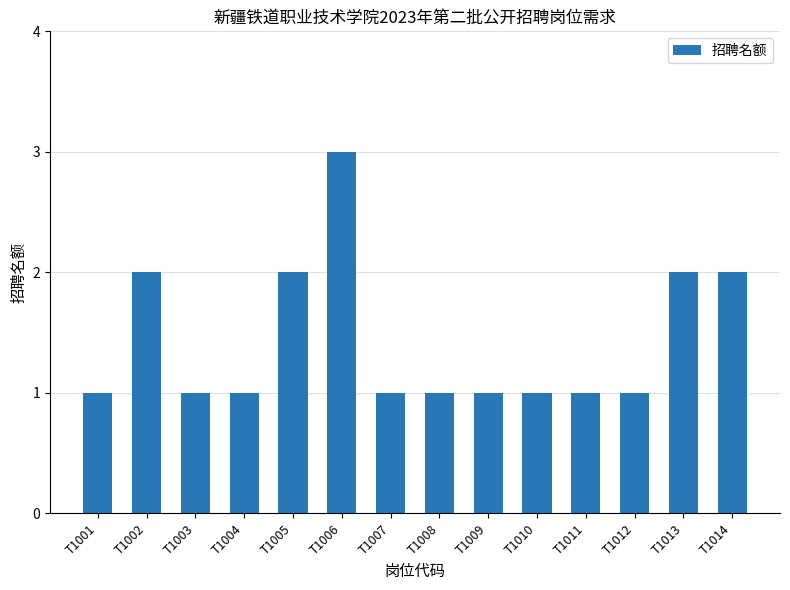

The value at T1008 is 1. True or false?

True